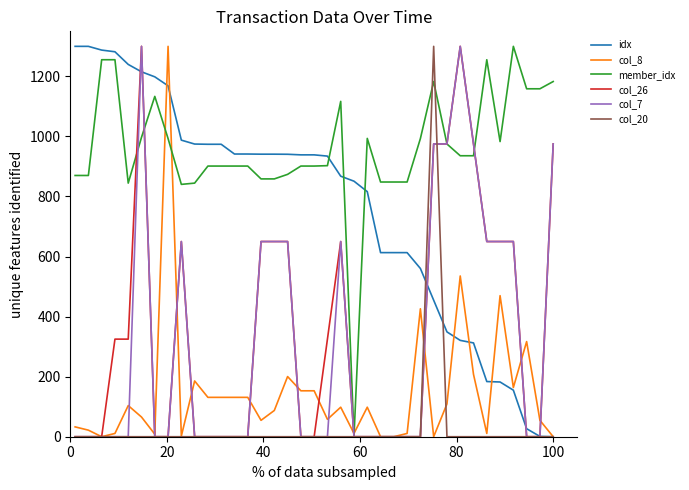

Which series has the largest total across all categories?

member_idx